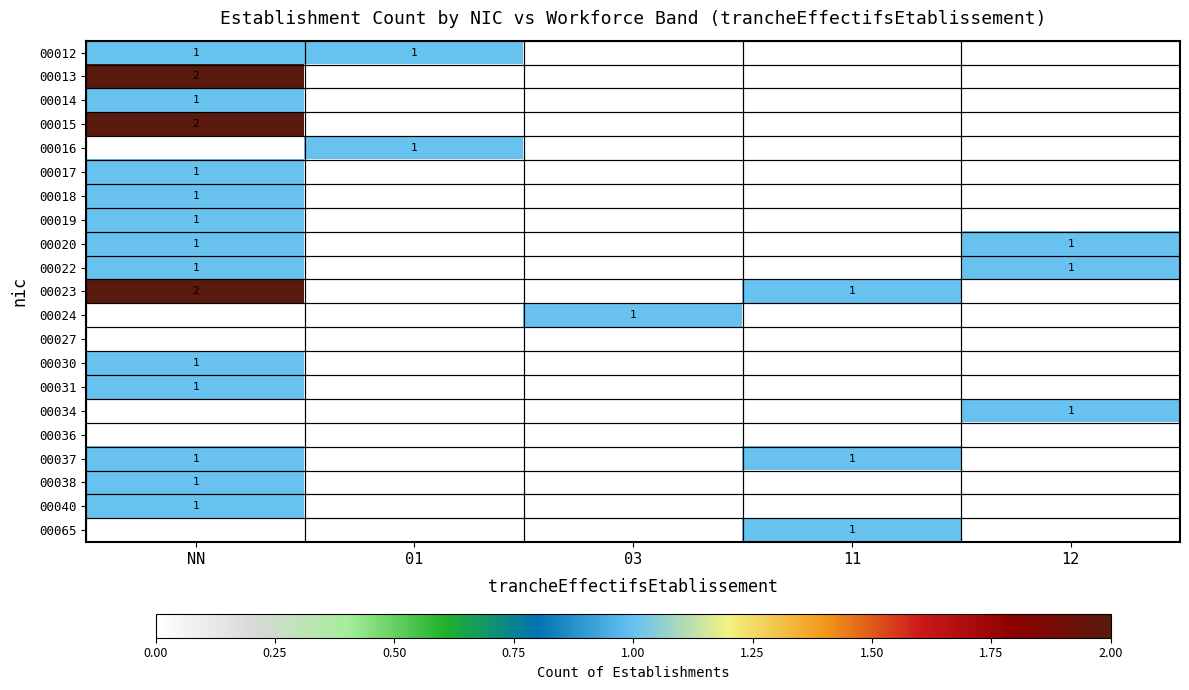

The 00015 series shows 2 at NN. True or false?

True